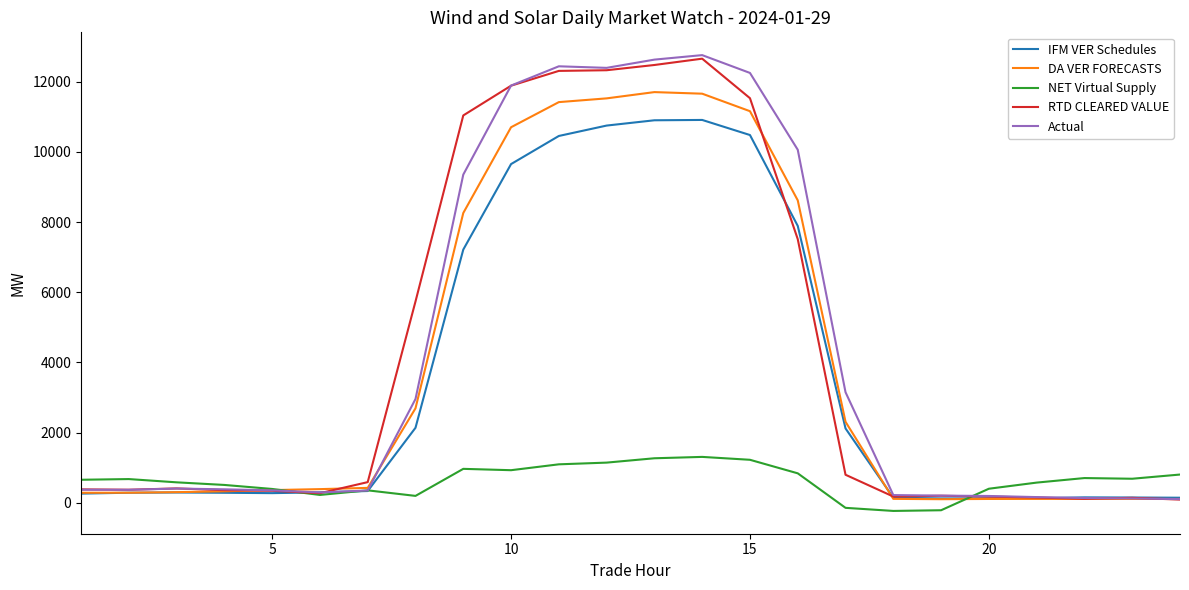

Which series has the largest range (max minus min)?

Actual